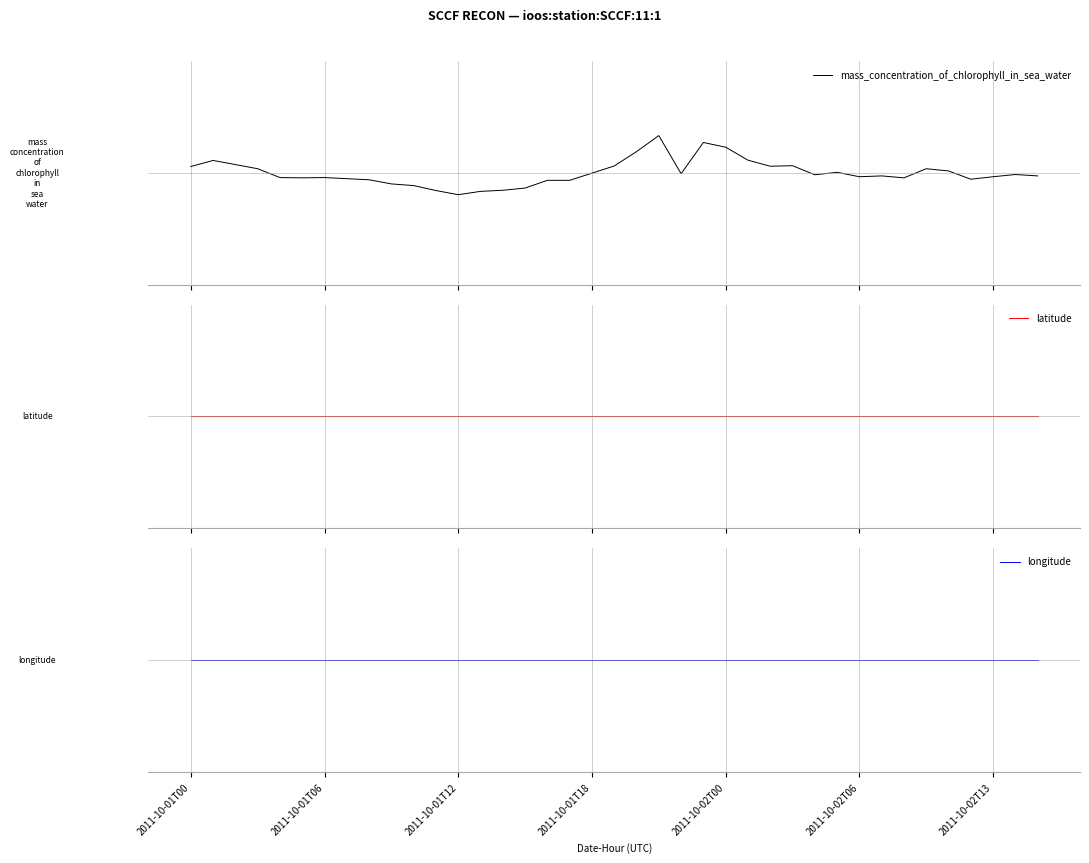

How many intersections are there between mass_concentration_of_chlorophyll_in_sea_water and latitude?

9